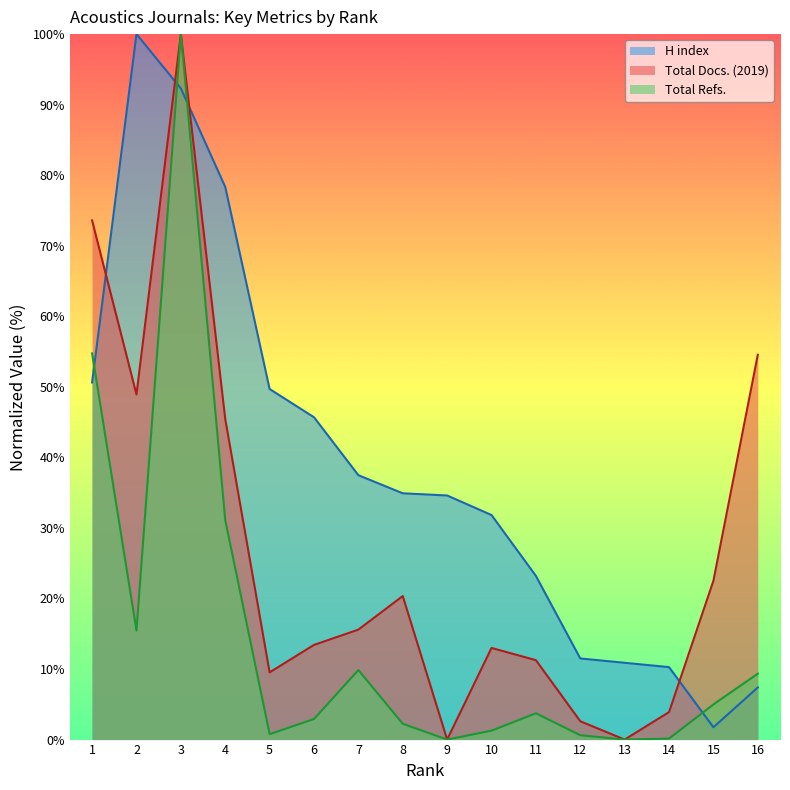

True or false: H index has more than 1 points higher than both neighbors.

False